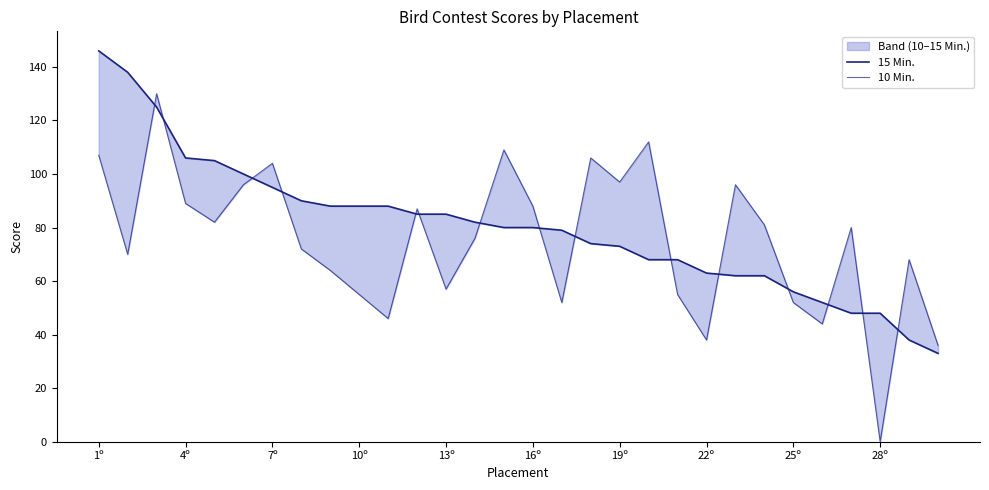

The value of 15 Min. at 25 is 69. True or false?

False